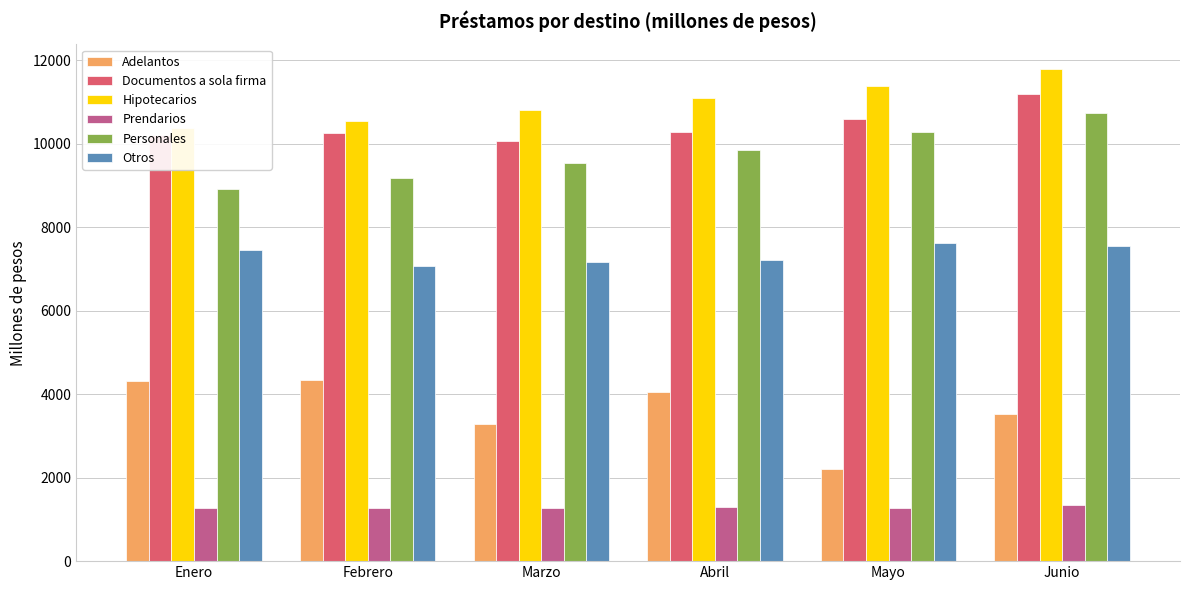

What is the value of the Prendarios bar at the 5th from the left?

1277.0